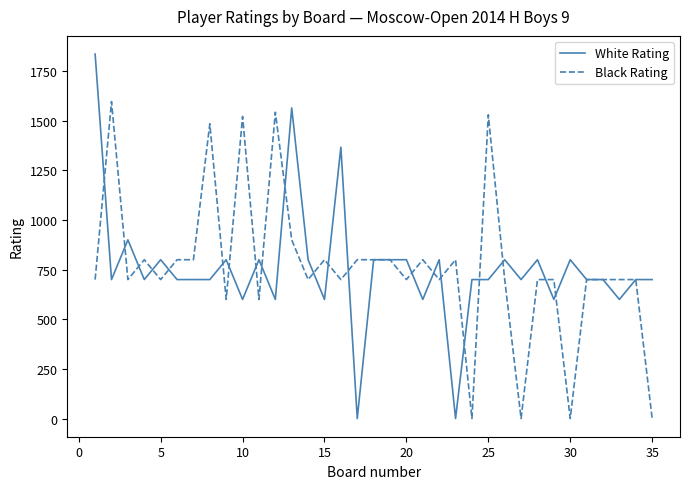

Which series has the largest range (max minus min)?

White Rating